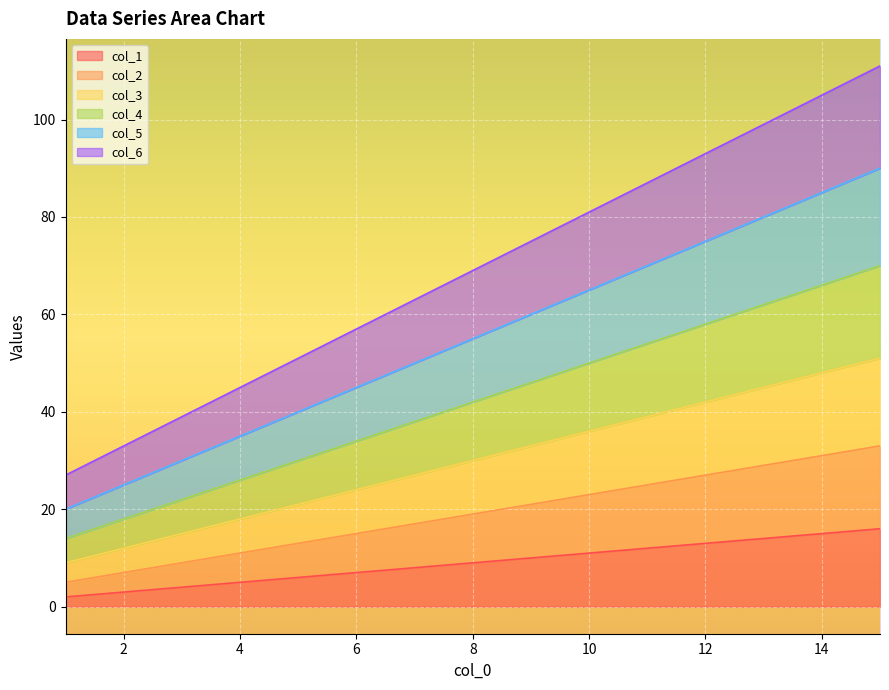

Reading left to right, extract all data points from this chart.

col_1: 1=2	2=3	3=4	4=5	5=6	6=7	7=8	8=9	9=10	10=11	11=12	12=13	13=14	14=15	15=16
col_2: 1=5	2=7	3=9	4=11	5=13	6=15	7=17	8=19	9=21	10=23	11=25	12=27	13=29	14=31	15=33
col_3: 1=9	2=12	3=15	4=18	5=21	6=24	7=27	8=30	9=33	10=36	11=39	12=42	13=45	14=48	15=51
col_4: 1=14	2=18	3=22	4=26	5=30	6=34	7=38	8=42	9=46	10=50	11=54	12=58	13=62	14=66	15=70
col_5: 1=20	2=25	3=30	4=35	5=40	6=45	7=50	8=55	9=60	10=65	11=70	12=75	13=80	14=85	15=90
col_6: 1=27	2=33	3=39	4=45	5=51	6=57	7=63	8=69	9=75	10=81	11=87	12=93	13=99	14=105	15=111